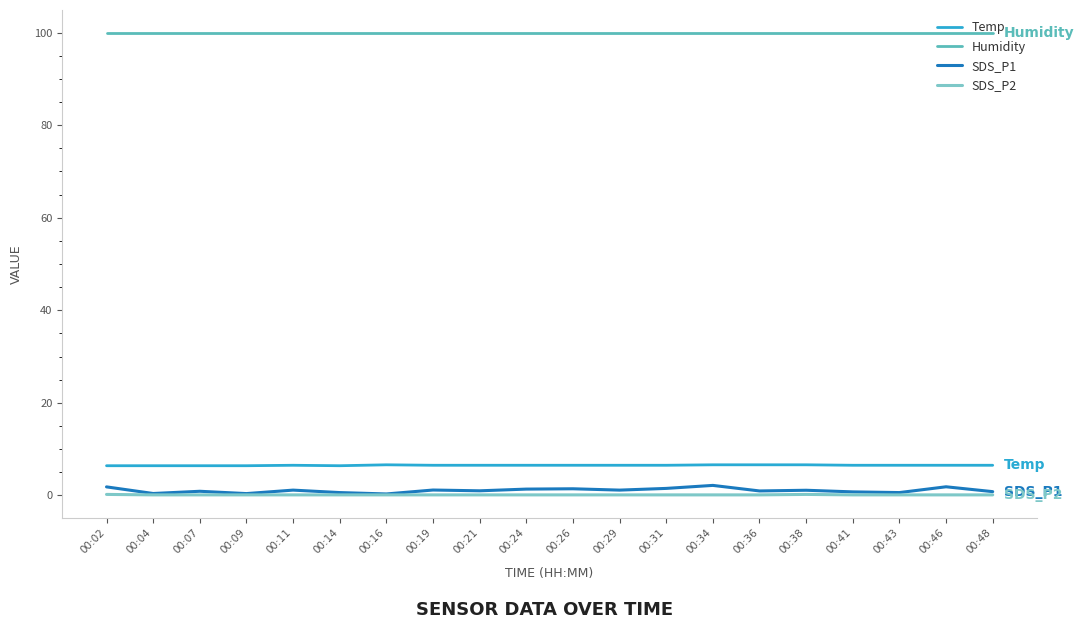

Which series has the largest range (max minus min)?

SDS_P1